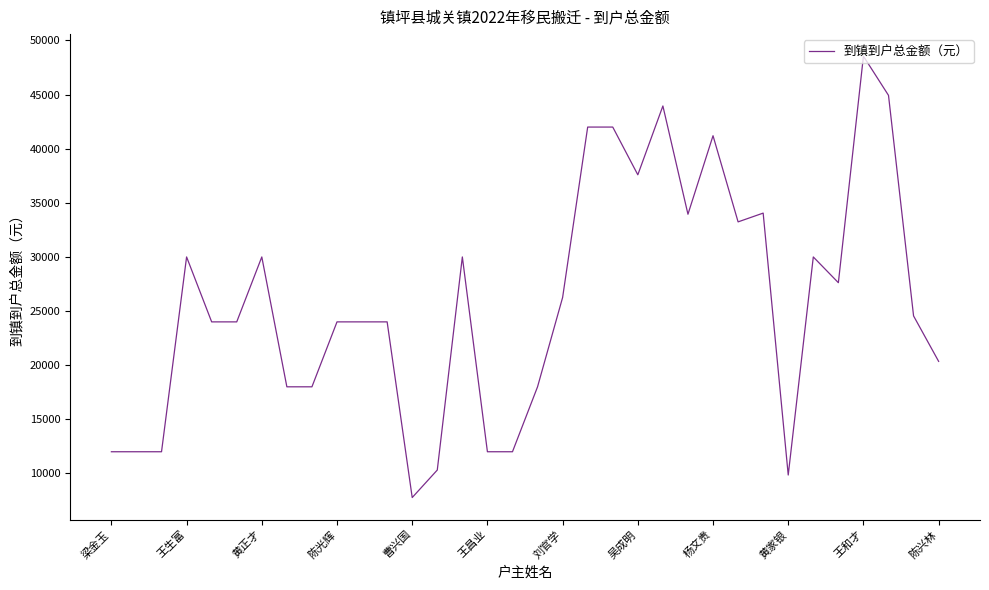

What is the maximum value shown in the chart?

48550.0